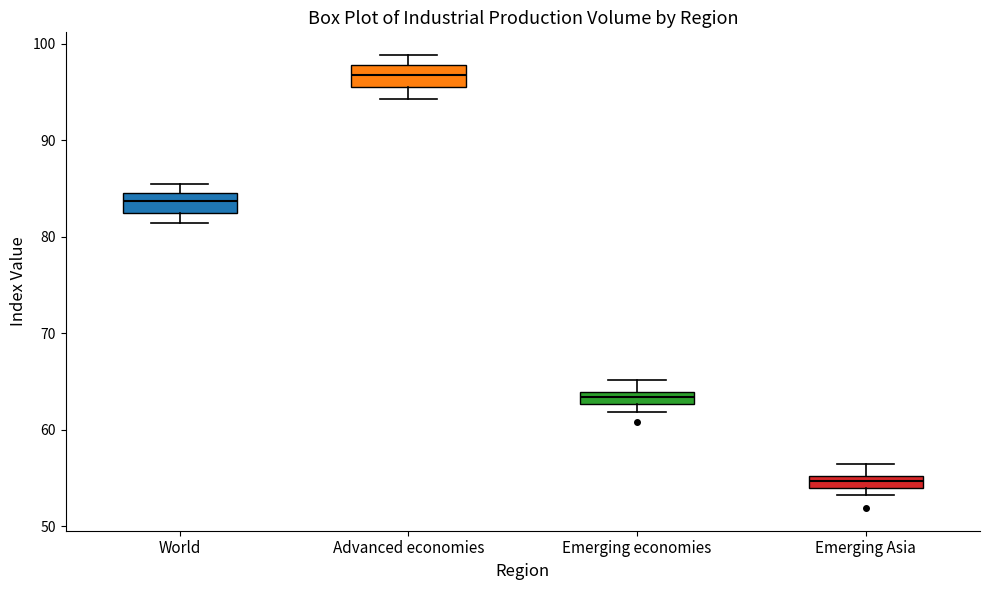

Which box has the lowest median line?

Emerging Asia